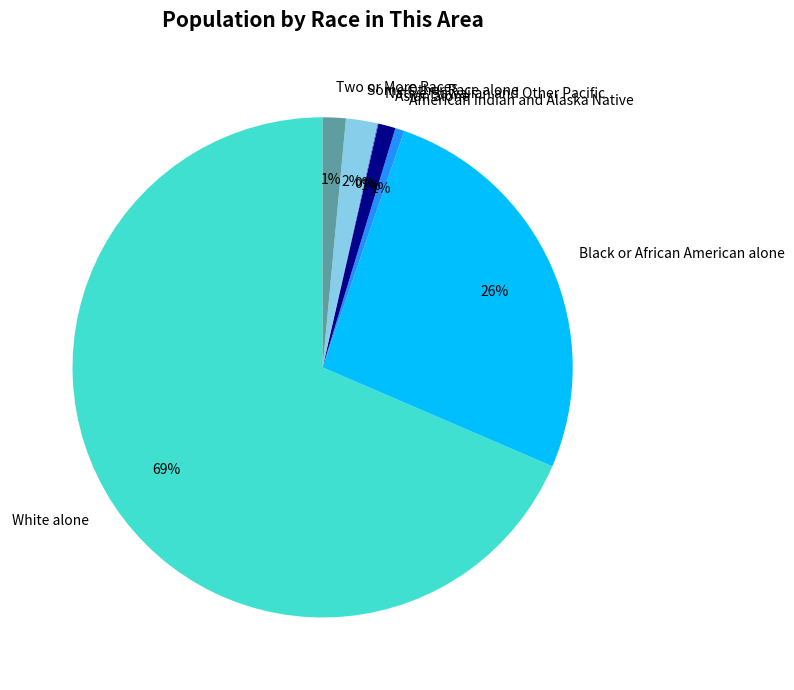

To the nearest percent, what is the average slice percentage?

14%